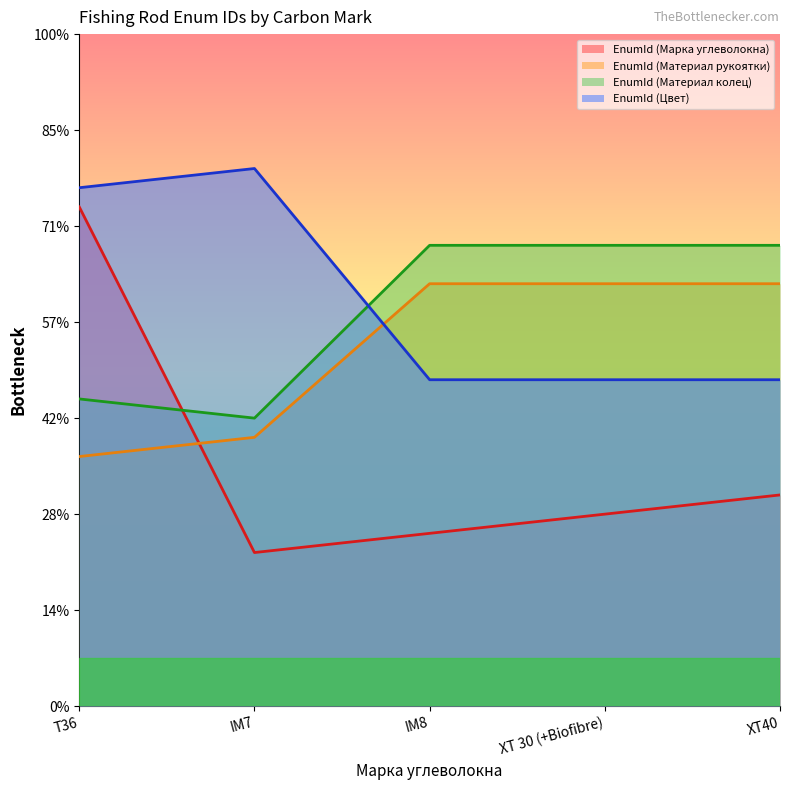

The EnumId (Материал колец) series shows 286424 at XT 30 (+Biofibre). True or false?

True